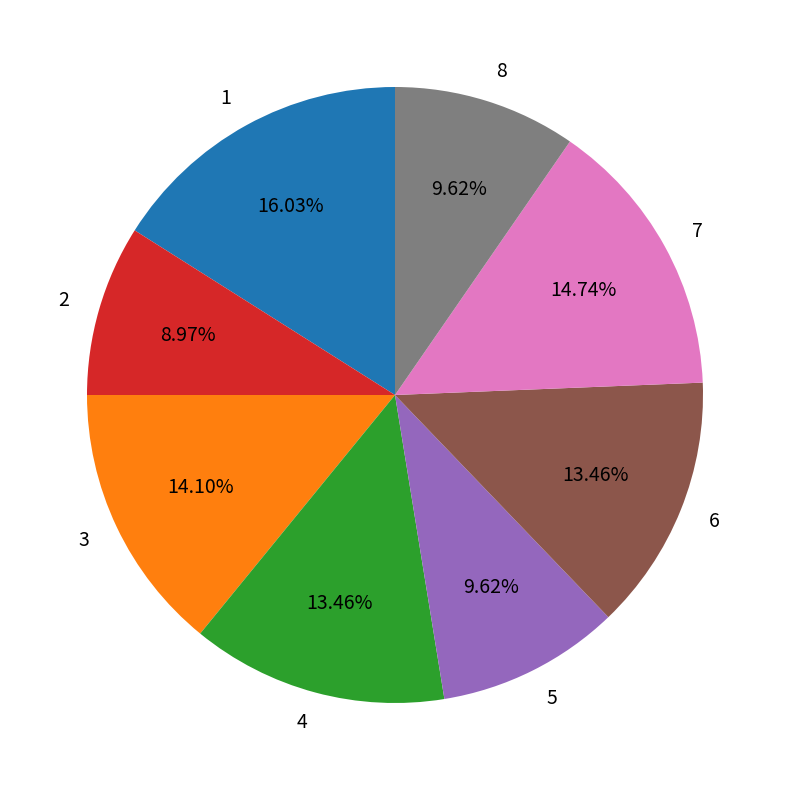

Count the number of slices in the pie.

8